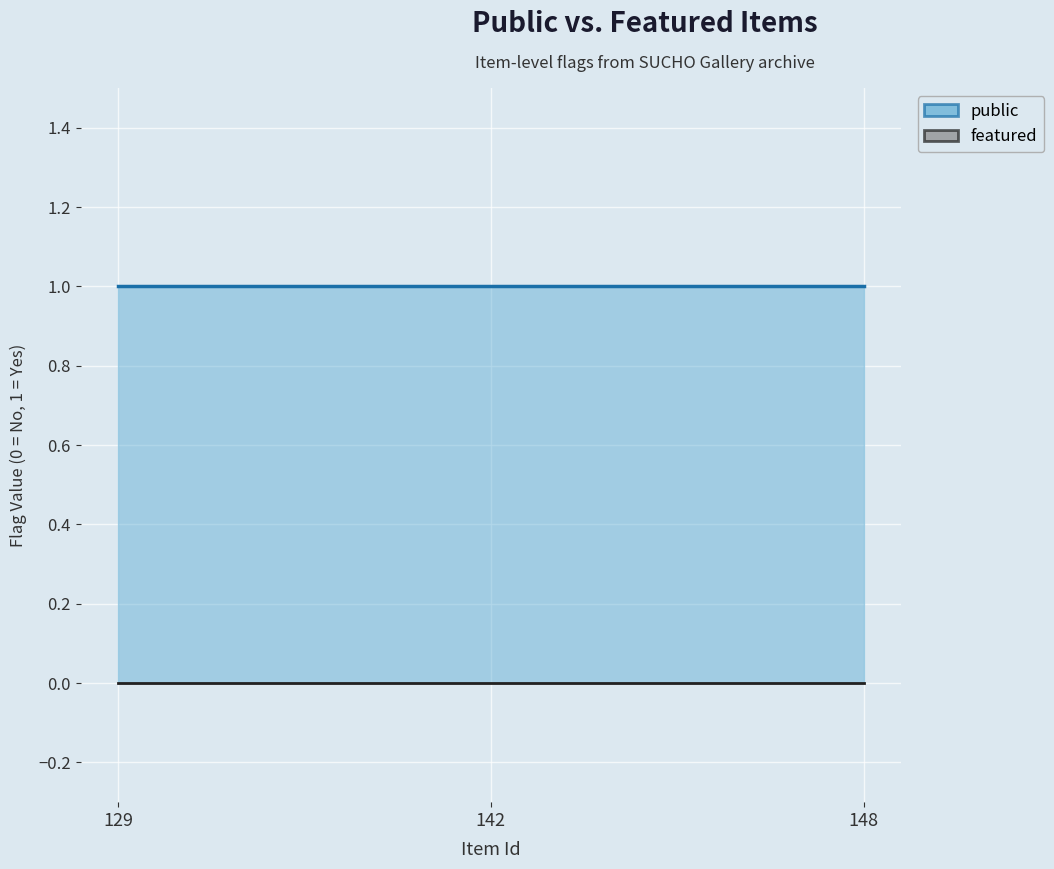

Does the chart display data point markers on the line(s)?

No